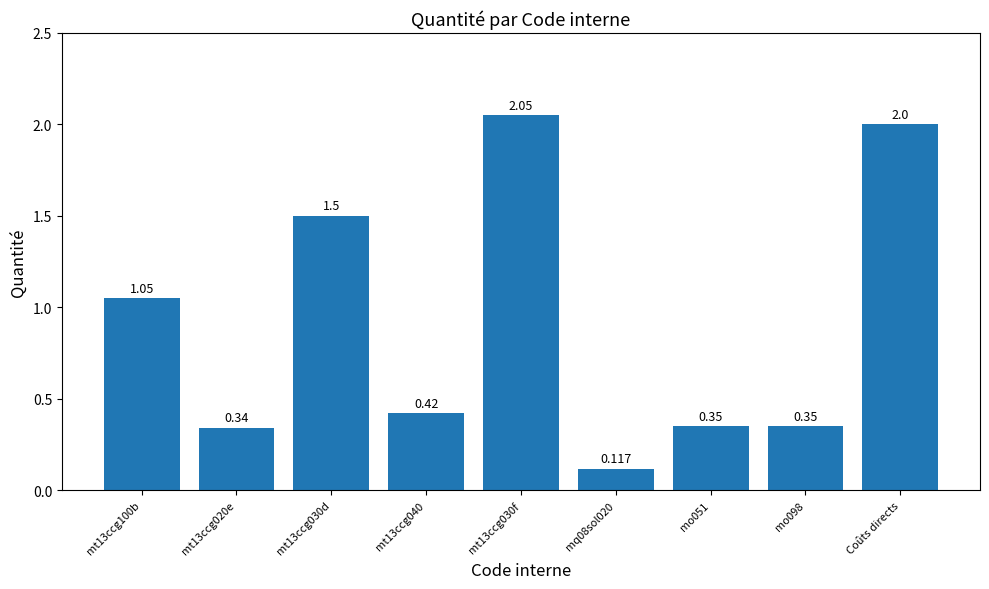

Reading right to left, transcribe all the data shown in this chart.

Coûts directs=2.0	mo098=0.3	mo051=0.3	mq08sol020=0.1	mt13ccg030f=2.0	mt13ccg040=0.4	mt13ccg030d=1.5	mt13ccg020e=0.3	mt13ccg100b=1.1